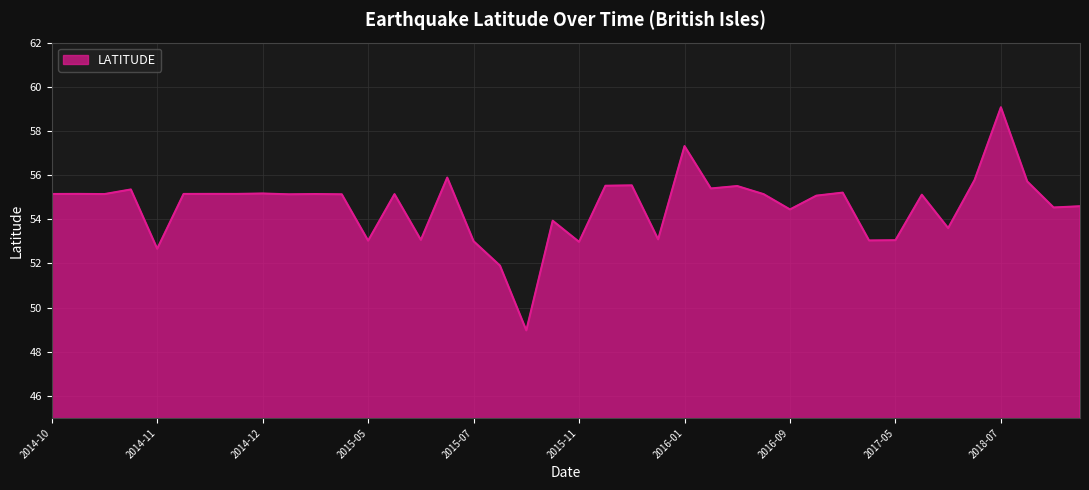

How many lines are shown in the chart?

1